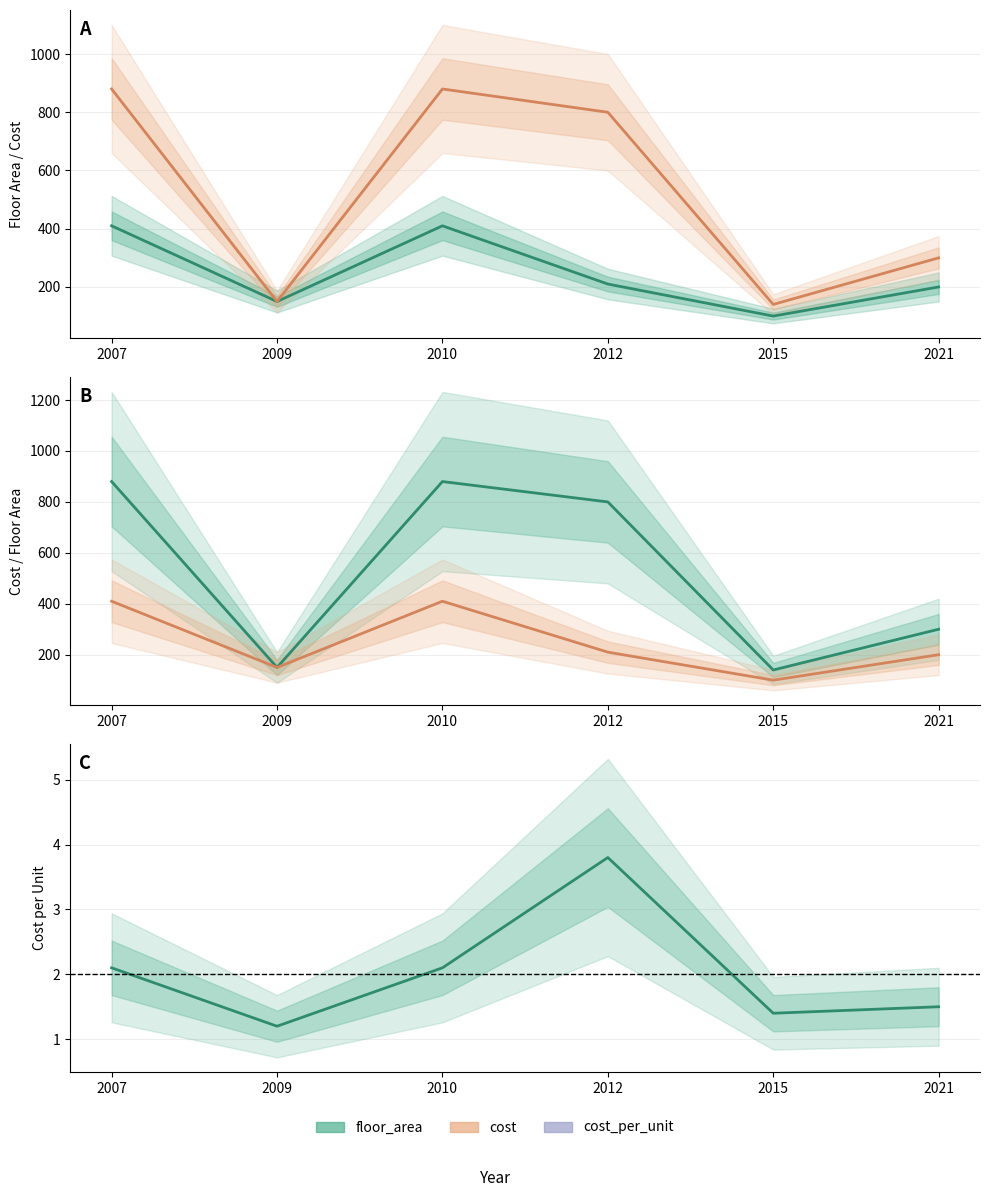

In floor_area, how many points are lower than both neighbors (excluding endpoints)?

2